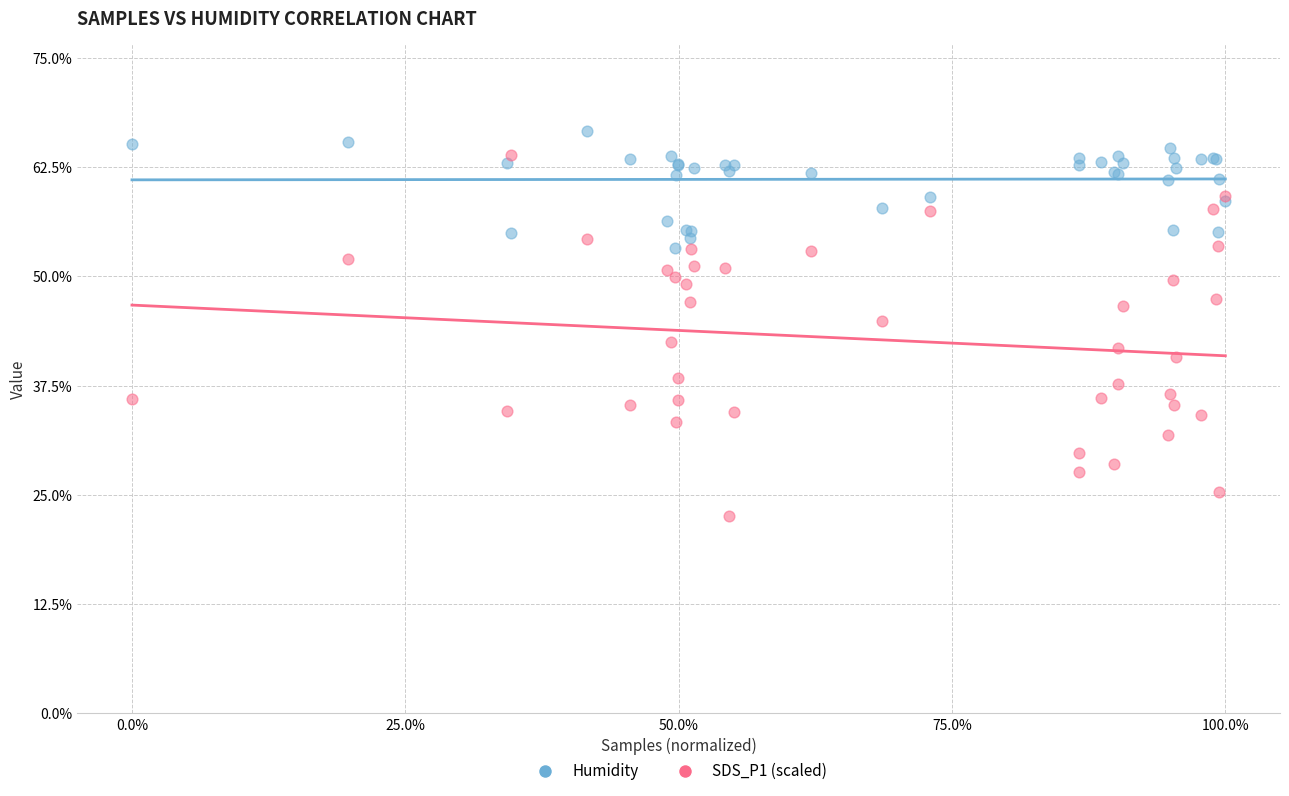

Which series has the widest spread of Y values?

SDS_P1 (scaled)